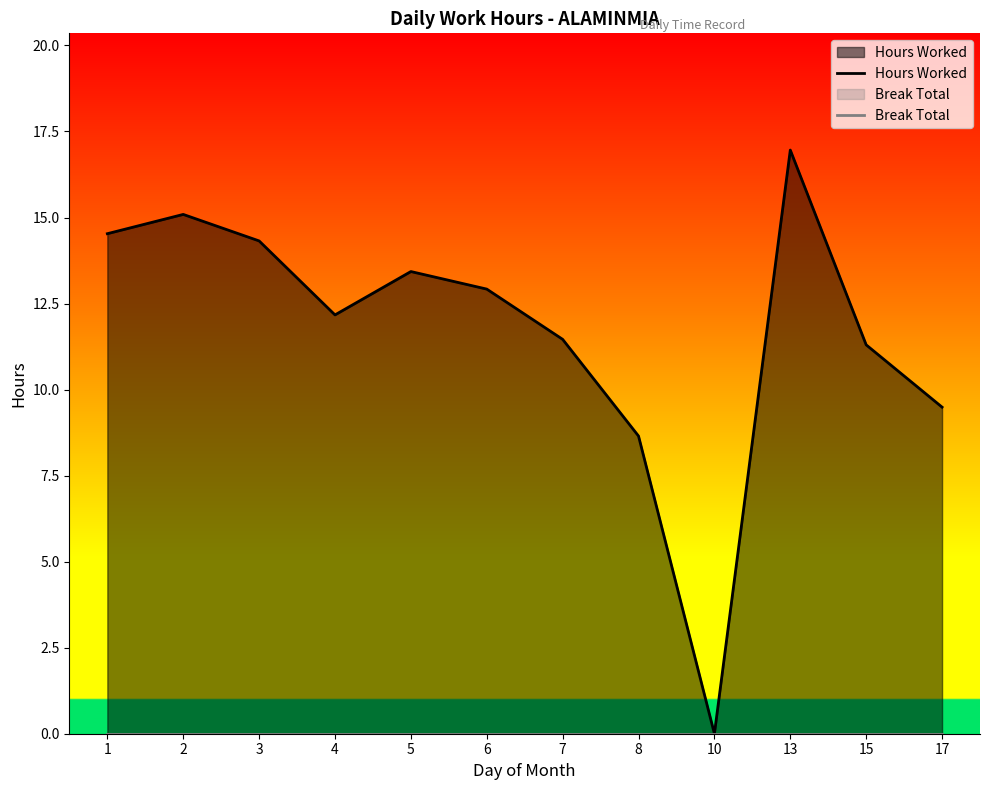

True or false: Hours Worked and Break Total cross at least once.

False